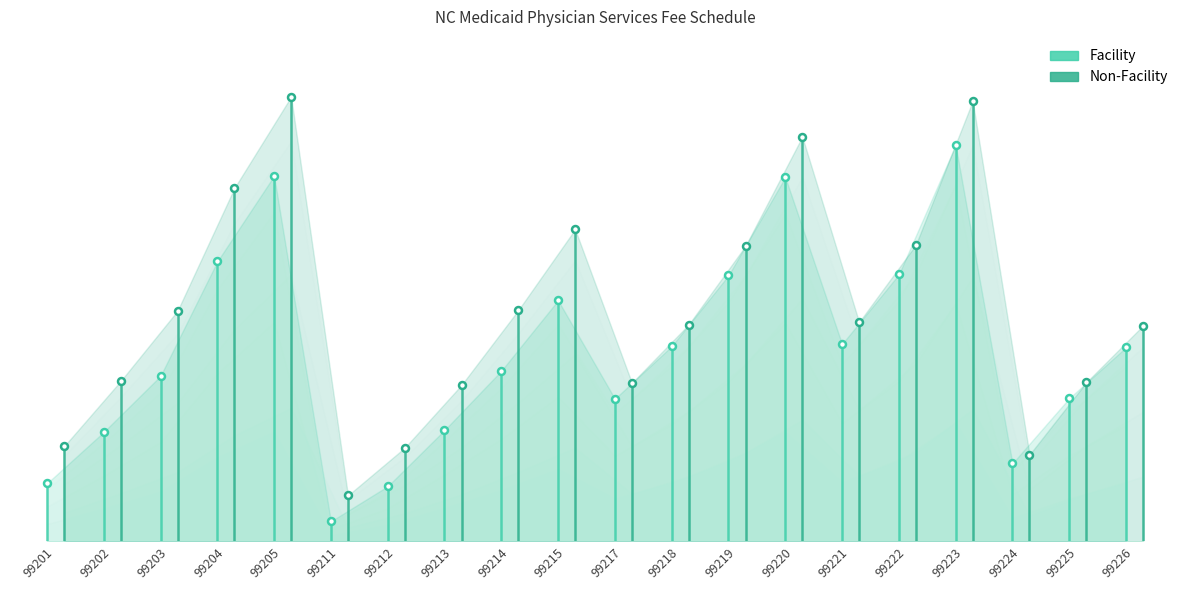

Reading left to right, list all the values displayed in this chart.

Facility: 27.6	52.0	78.7	133.2	173.9	9.5	26.2	52.9	81.1	114.7	67.8	92.9	126.5	173.3	93.9	127.0	188.5	37.1	68.1	92.3
Non-Facility: 45.1	76.3	109.7	168.0	211.6	21.9	44.5	74.4	110.0	148.4	75.4	103.2	140.6	192.5	104.3	141.1	209.5	41.2	75.7	102.7